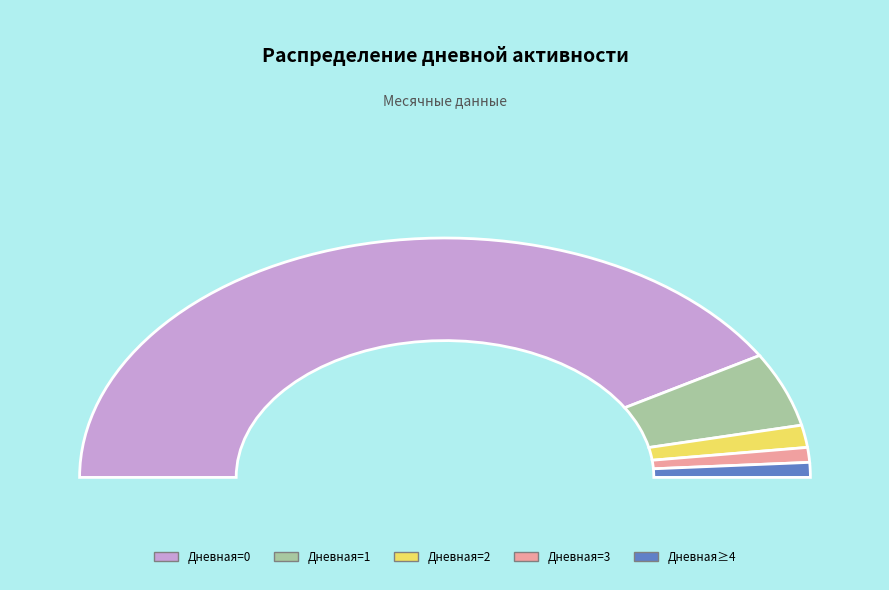

Count the number of slices in the pie.

5